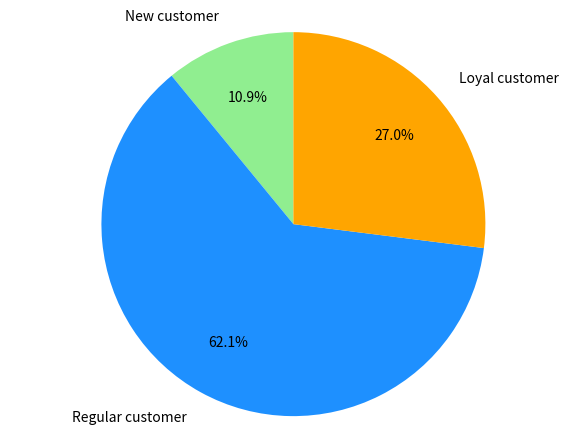

Rank the categories by value from lowest to highest.

New customer, Loyal customer, Regular customer